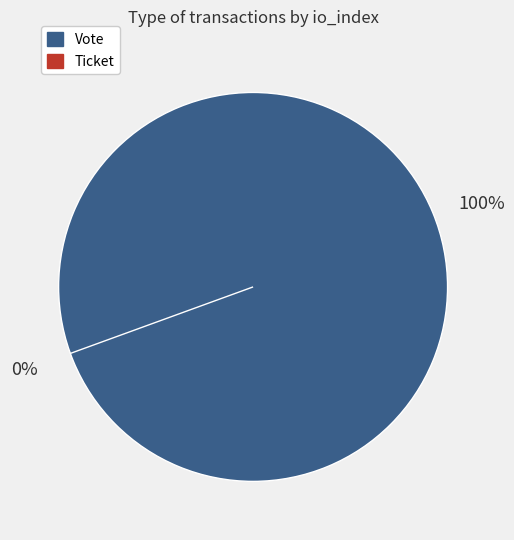

Which category accounts for the majority?

Vote (io_index=1)